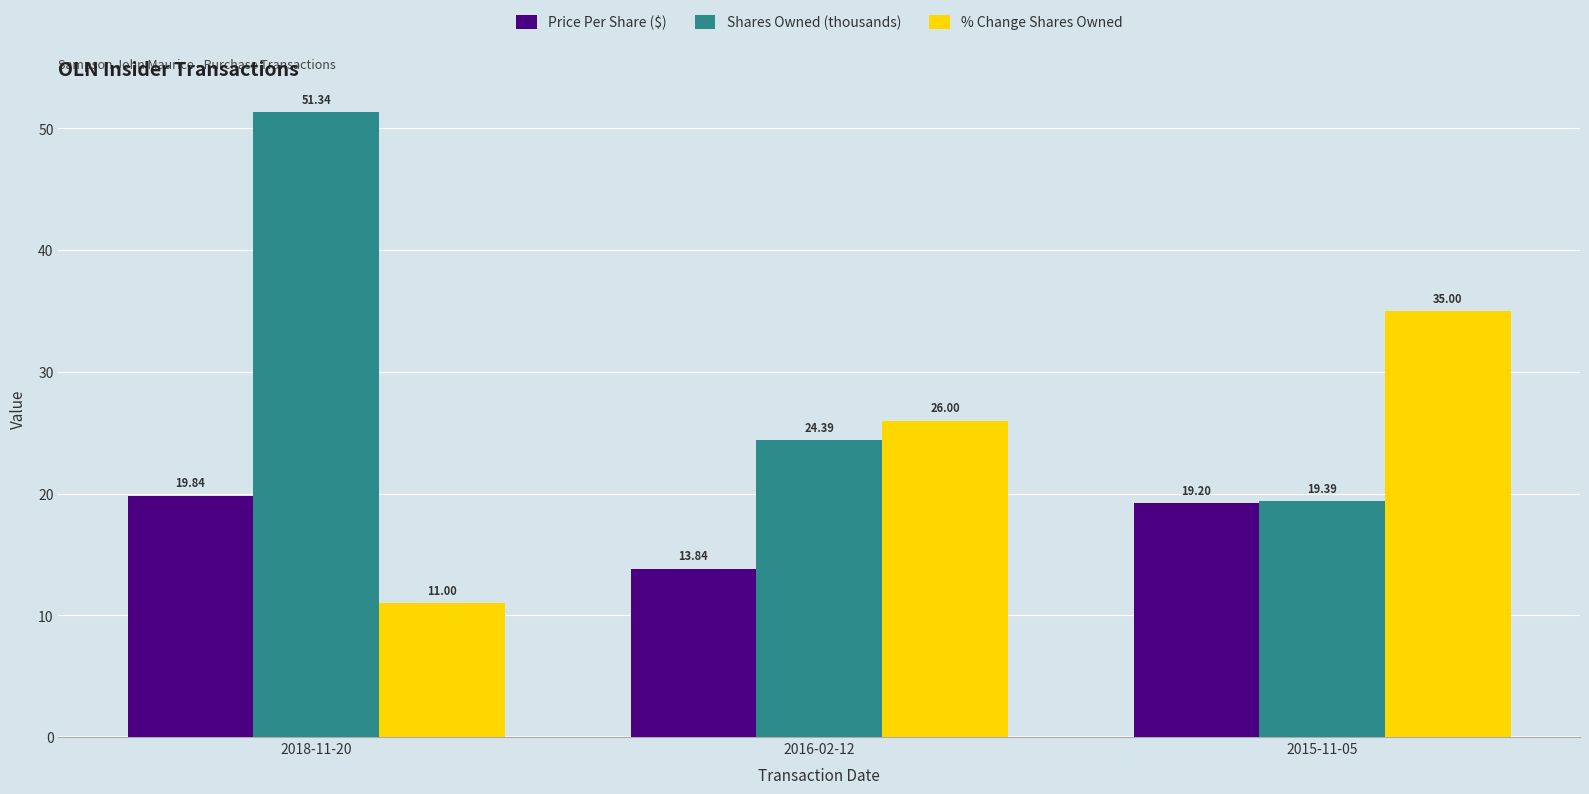

Rank the series at 2016-02-12 from lowest to highest value.

Price Per Share ($), Shares Owned (thousands), % Change Shares Owned